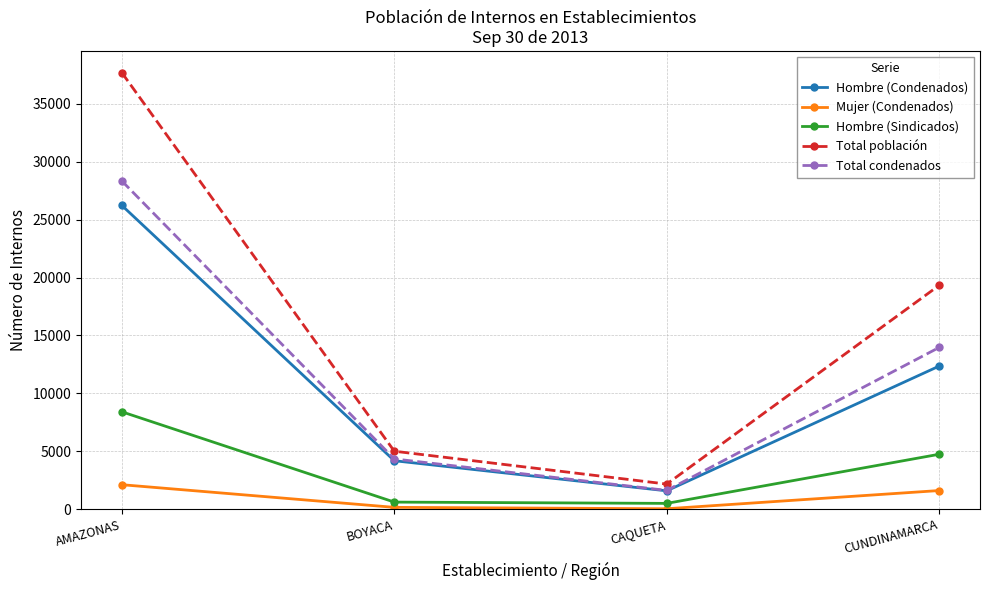

How many distinct data groups are displayed?

5